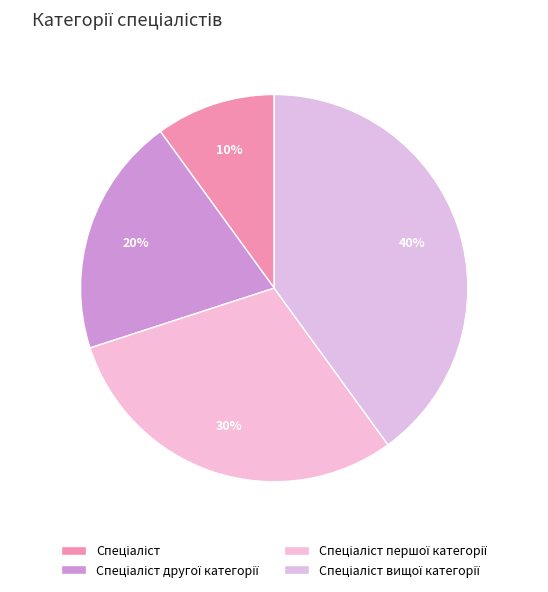

Which slice is the largest?

Спеціаліст вищої категорії